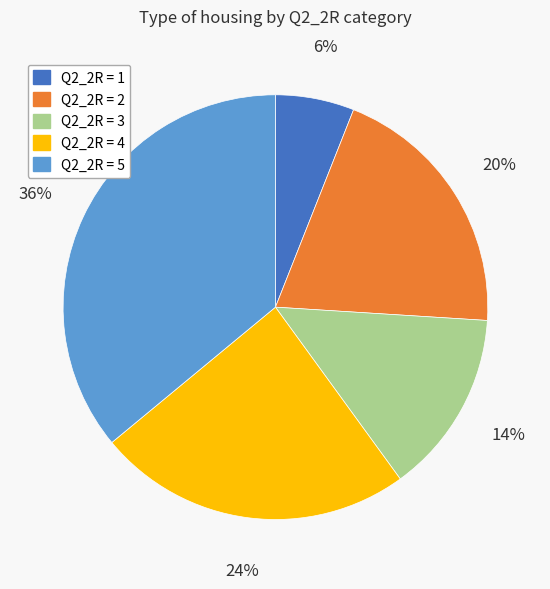

Combined, do Q2_2R = 5 and Q2_2R = 2 account for over 50%?

Yes